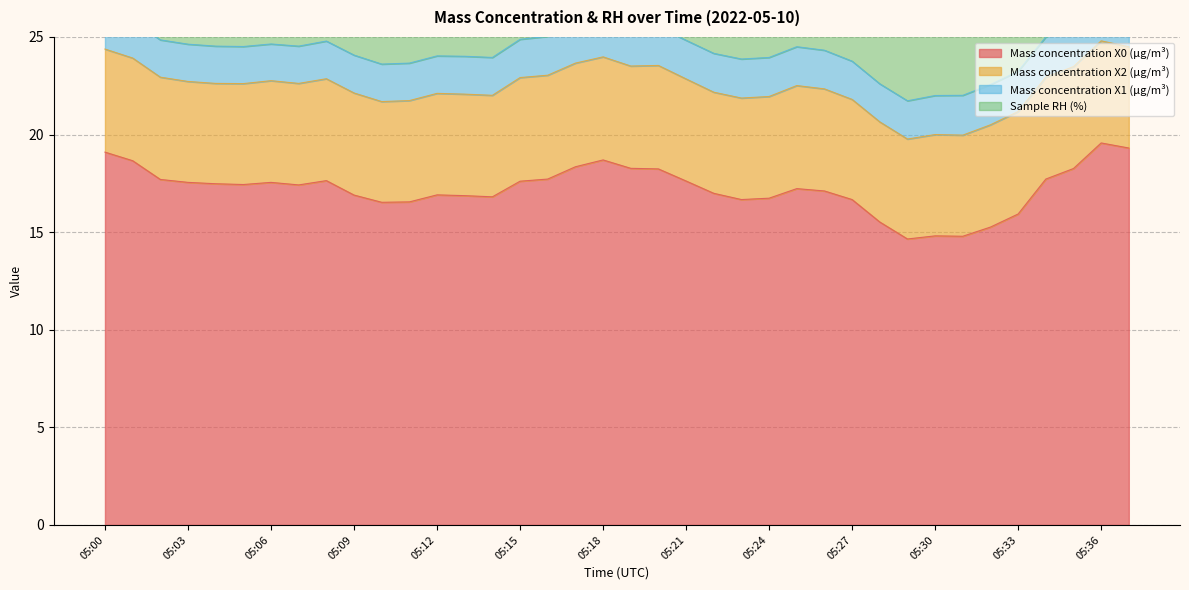

What are all the series names shown in the legend?

Mass concentration X0 (μg/m³), Mass concentration X2 (μg/m³), Mass concentration X1 (μg/m³), Sample RH (%)